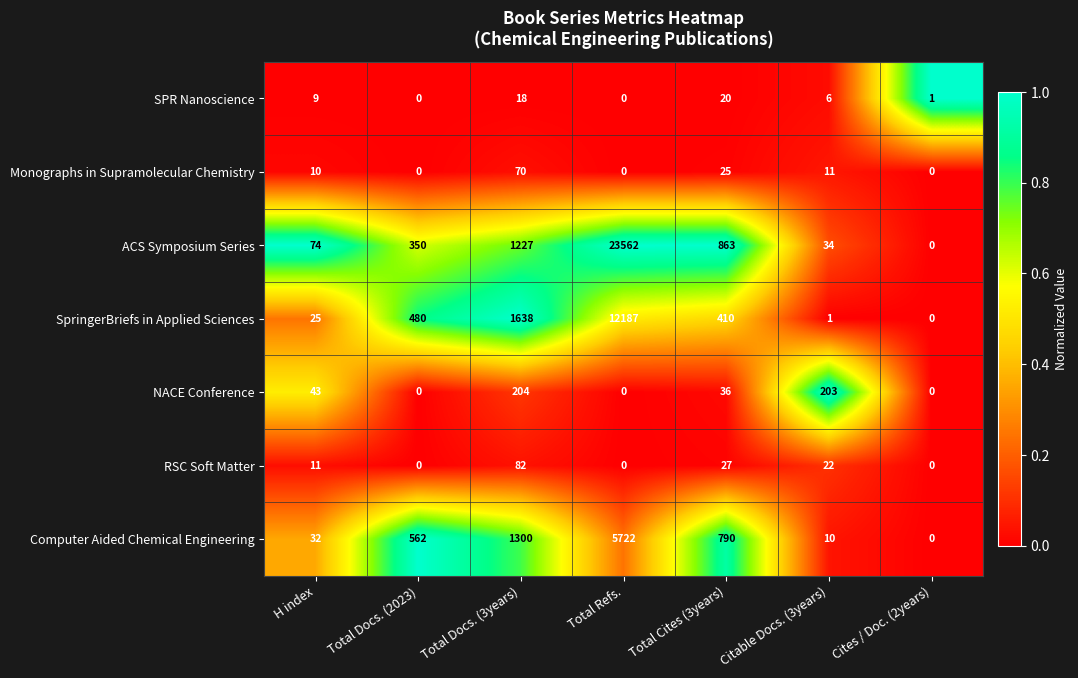

Where is SPR Nanoscience nearest to the value 10?

H index